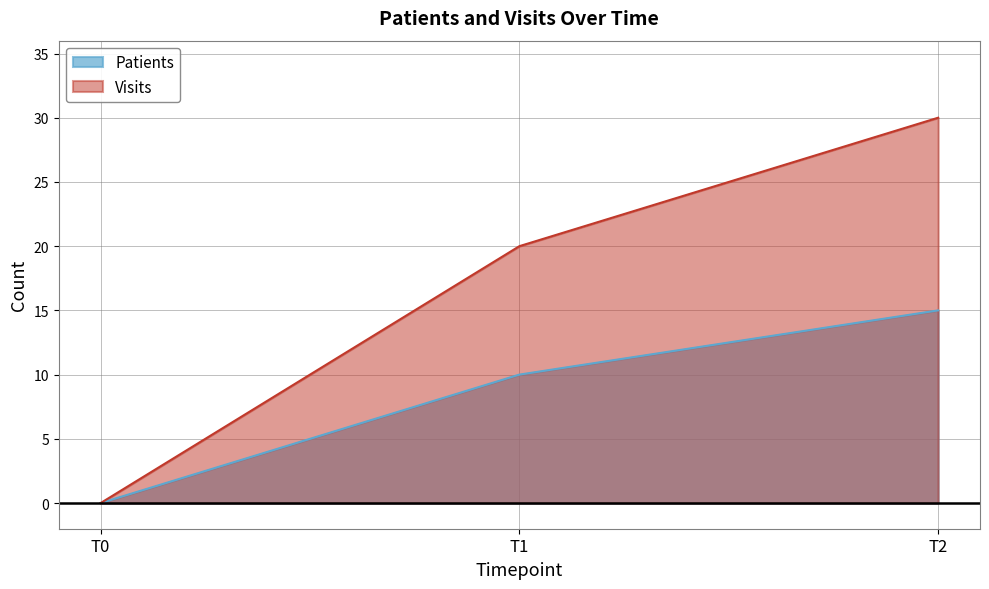

List the series in order of their overall mean, lowest first.

Patients, Visits